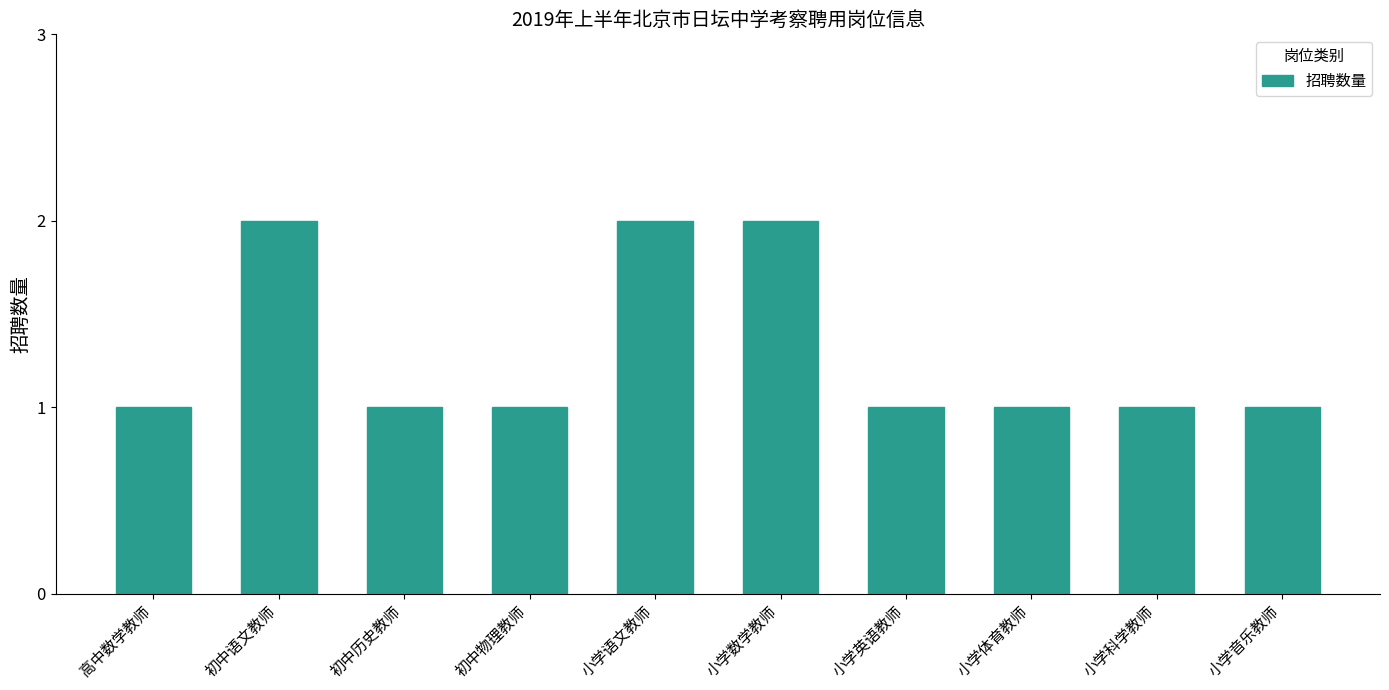

Does the chart contain stacked bars?

No